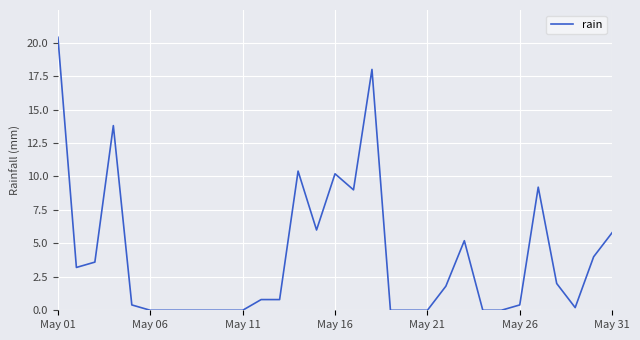

What is the greatest value displayed?

20.4